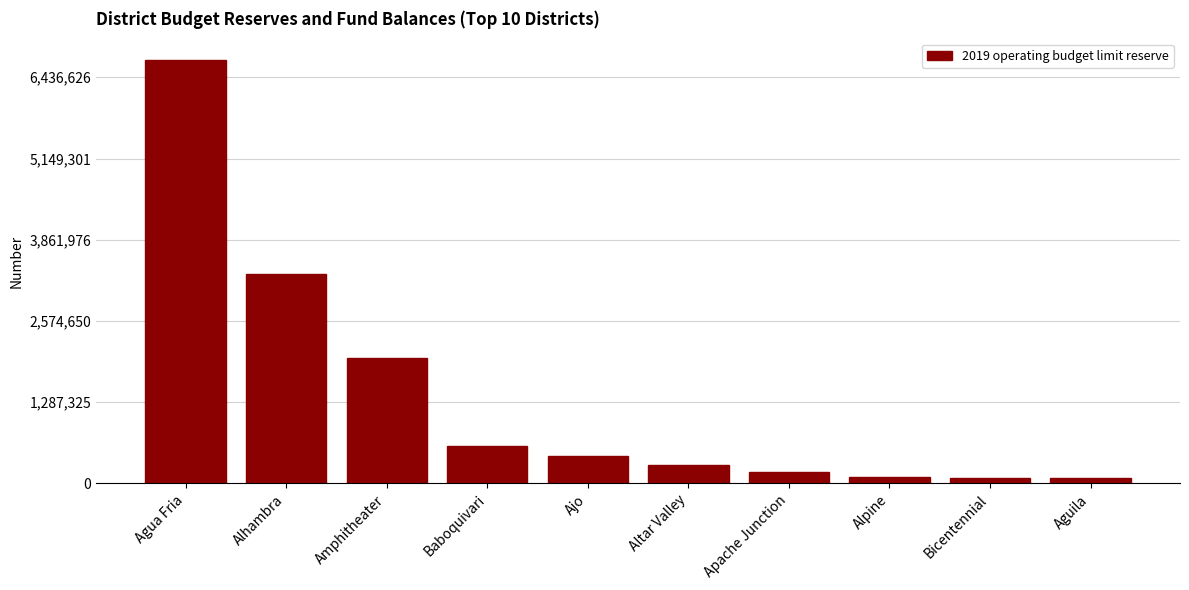

The chart shows a value of 288135 at Altar Valley. True or false?

True